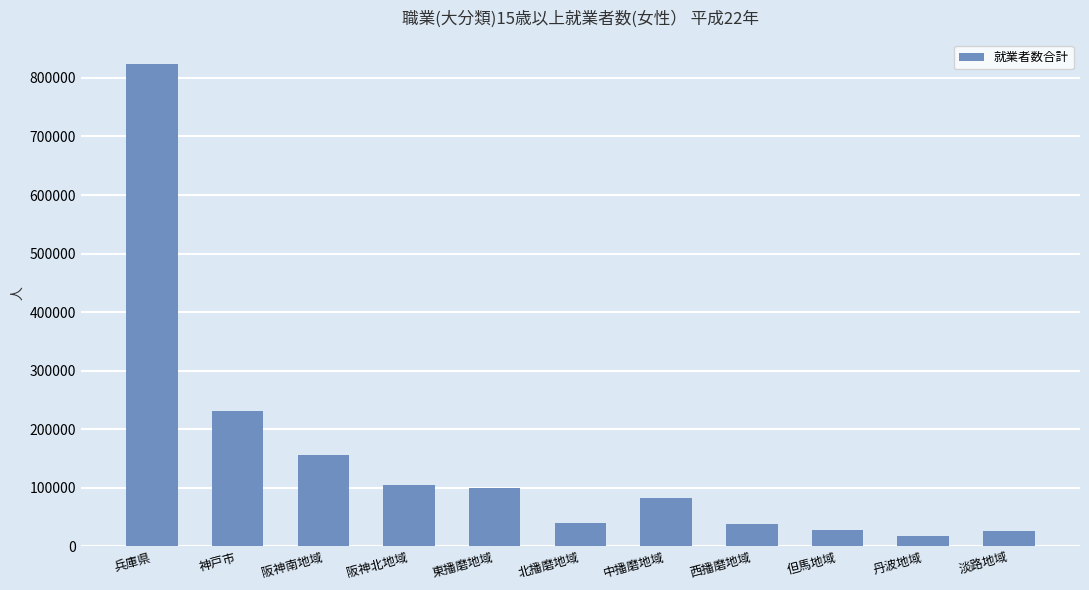

What is the label of the 11th bar from the left?

淡路地域